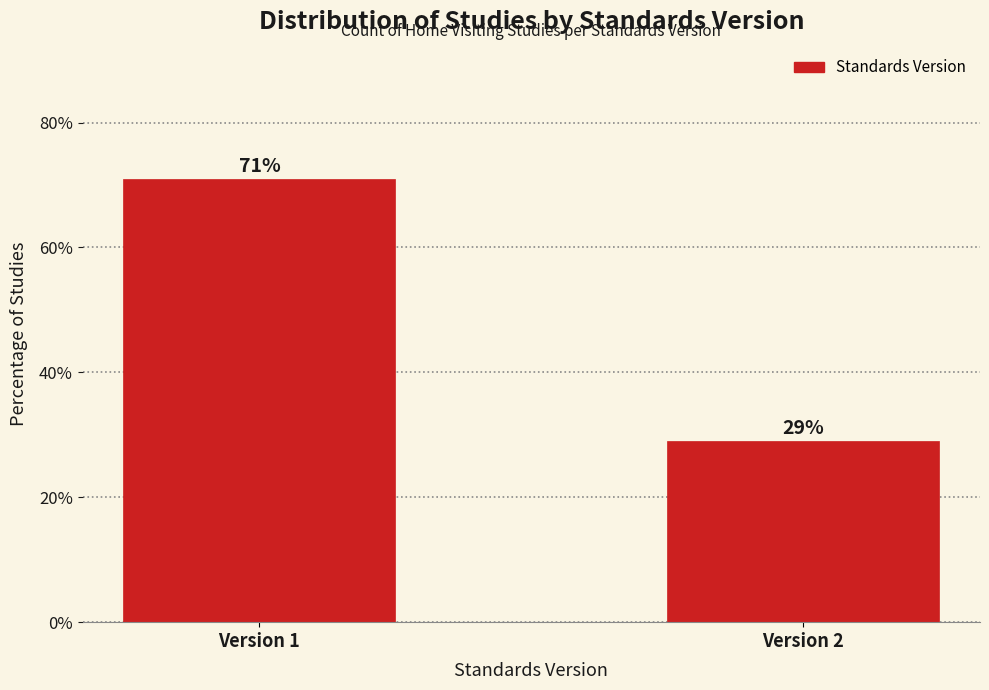

Reading left to right, transcribe all the data shown in this chart.

71.0	29.0